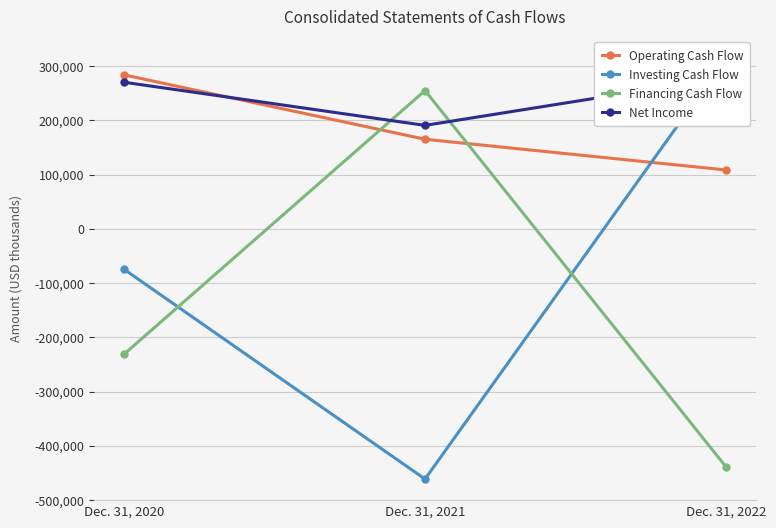

At which label does Net Income first exceed 270568?

Dec. 31, 2022